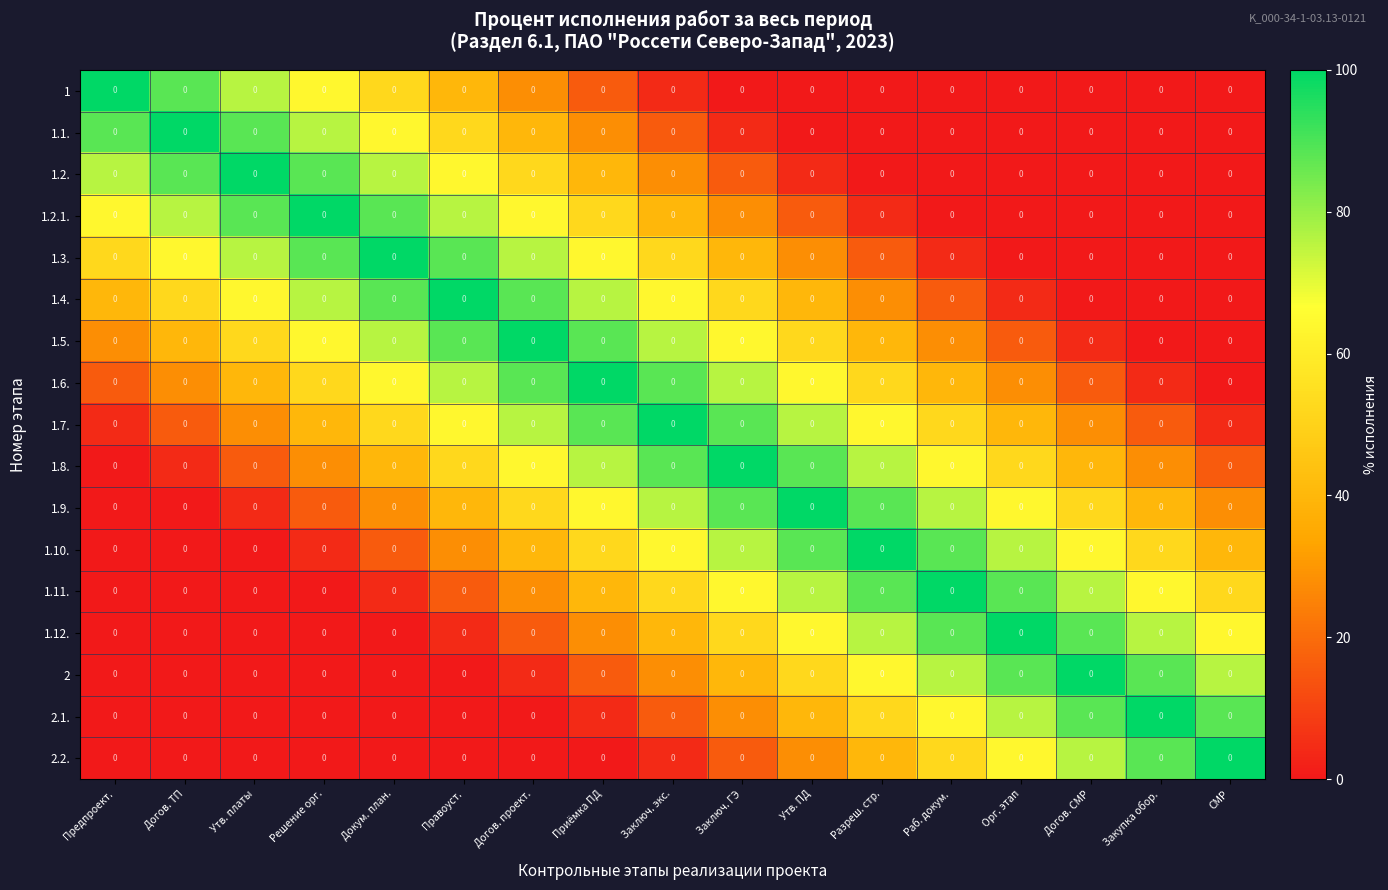

What is the spread (max minus min) of values at Закупка обор.?

100